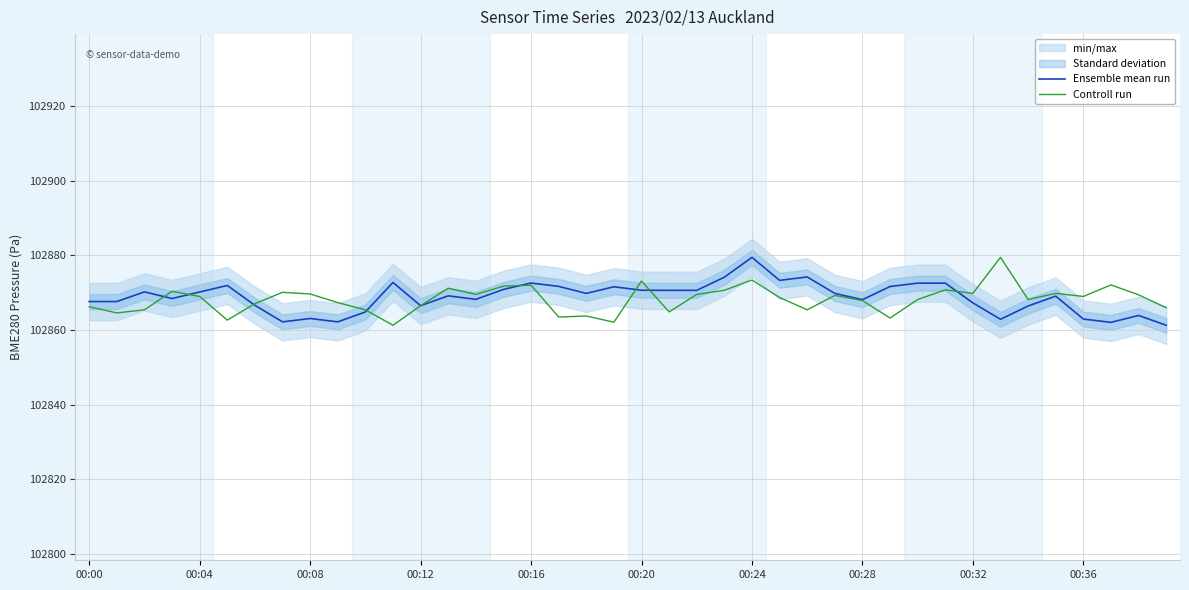

The value of Ensemble mean run at 00:32 is 38264.4. True or false?

False